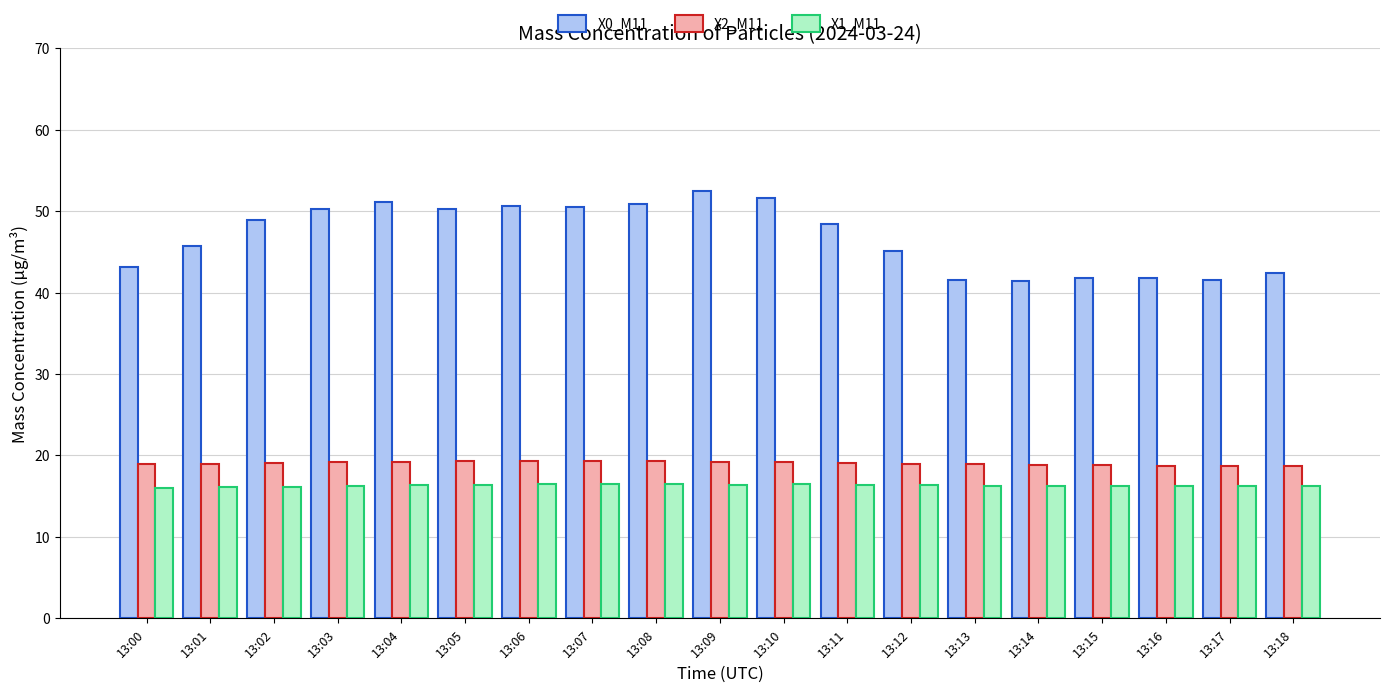

The X1_M11 series shows 16.2 at 13:16. True or false?

True